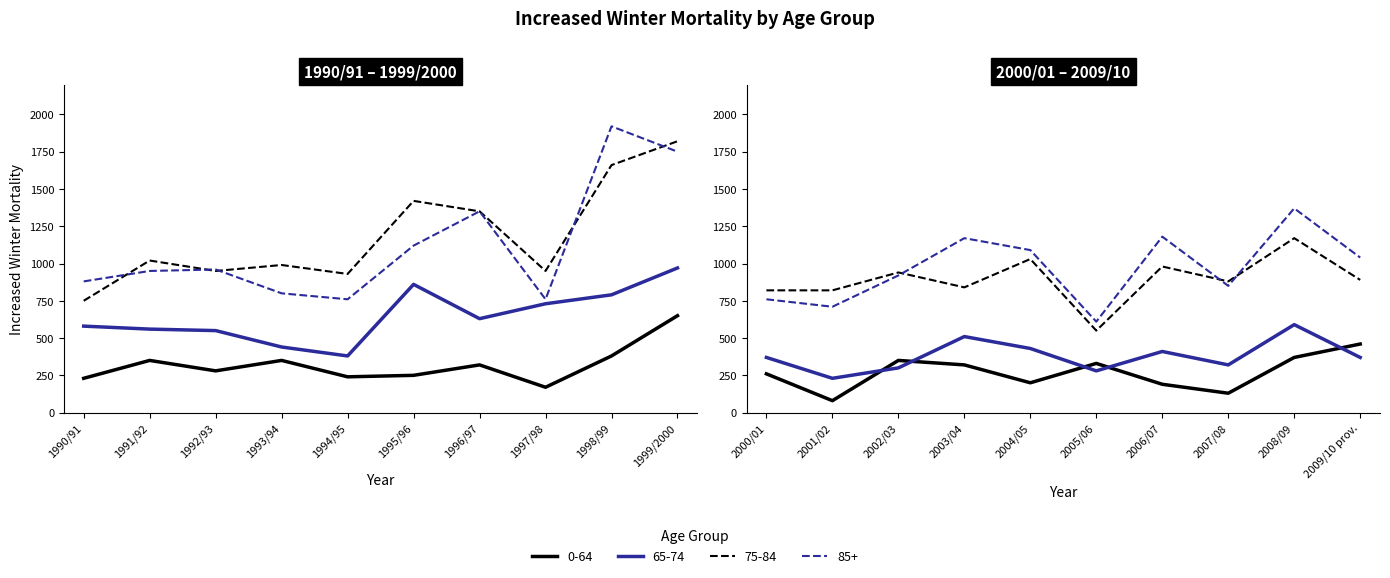

Is the value of 75-84 at 1995/96 greater than the value of 0-64 at 1997/98?

Yes